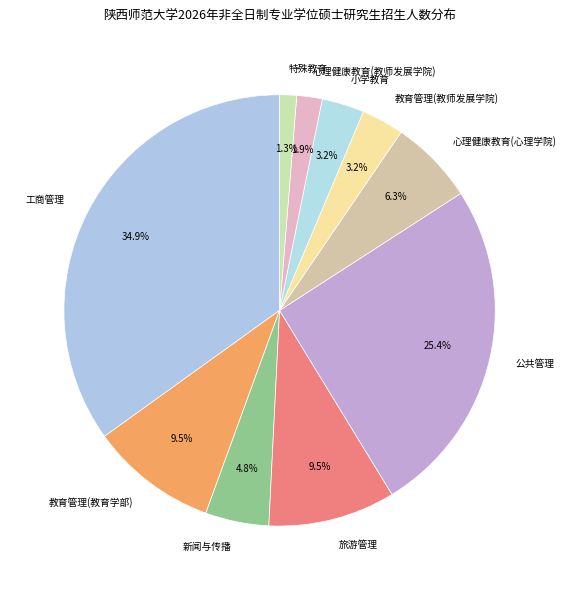

What is the smallest slice in the pie chart?

特殊教育